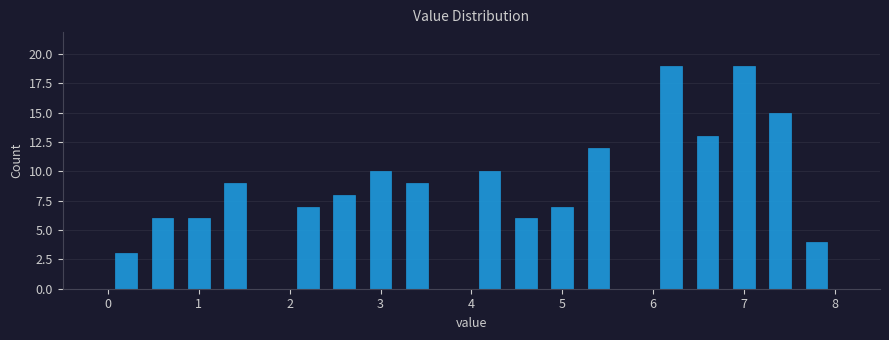

Reading left to right, list every bar in this chart as the range it spans on the x-axis followed by its height. The values are not printed on the chart, so give them approximately, as read against the axis.

0.0 to 0.4: 3
0.4 to 0.8: 6
0.8 to 1.2: 6
1.2 to 1.6: 9
1.6 to 2.0: 0
2.0 to 2.4: 7
2.4 to 2.8: 8
2.8 to 3.2: 10
3.2 to 3.6: 9
3.6 to 4.0: 0
4.0 to 4.4: 10
4.4 to 4.8: 6
4.8 to 5.2: 7
5.2 to 5.6: 12
5.6 to 6.0: 0
6.0 to 6.4: 19
6.4 to 6.8: 13
6.8 to 7.2: 19
7.2 to 7.6: 15
7.6 to 8.0: 4